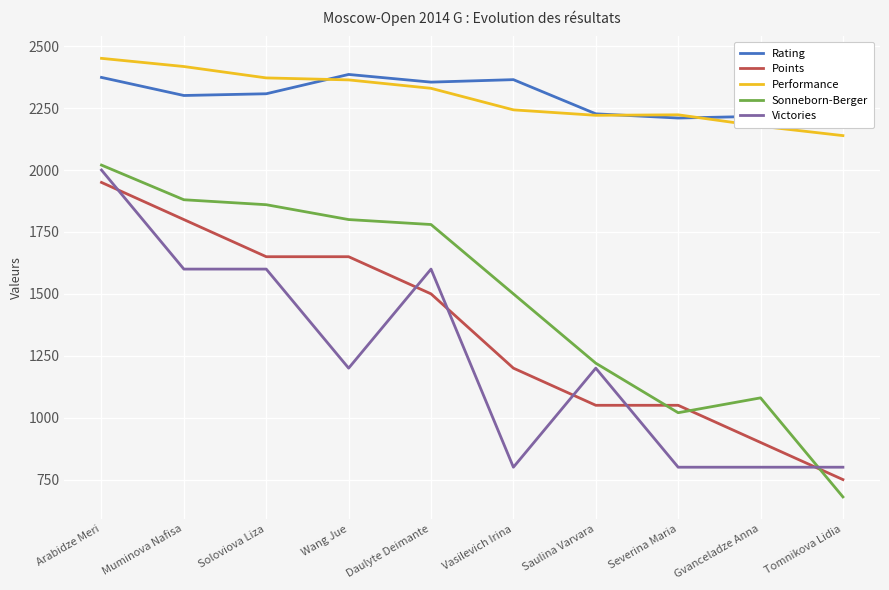

What are all the series names shown in the legend?

Rating, Points, Performance, Sonneborn-Berger, Victories